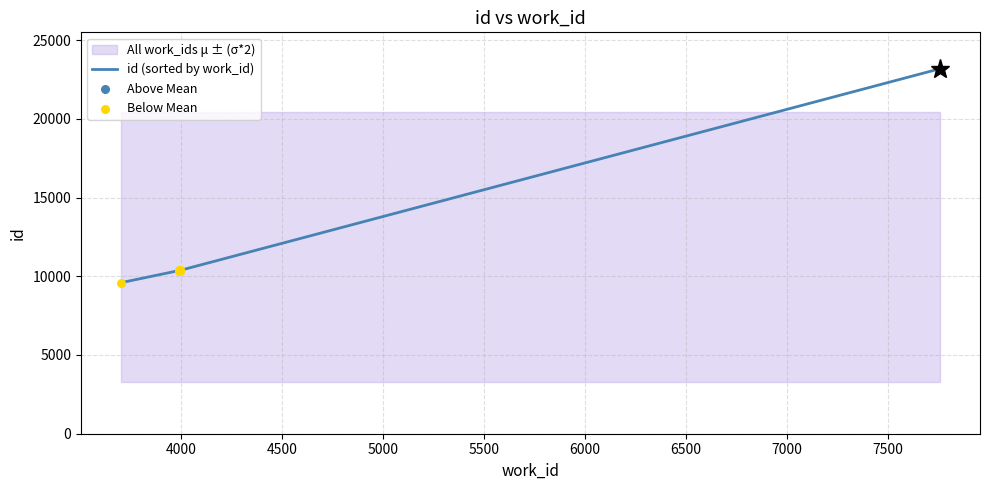

Between 3991 and 3988, which is larger?

3991